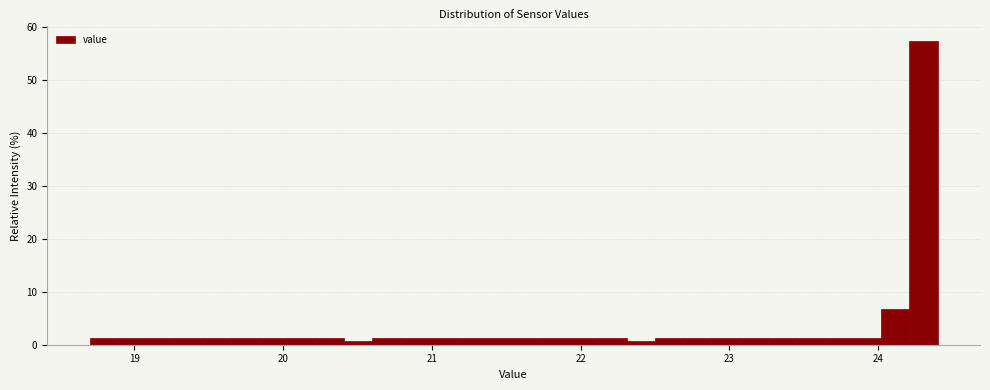

Read against the x-axis, roughly where is the centre of the tallest bar?

24.3